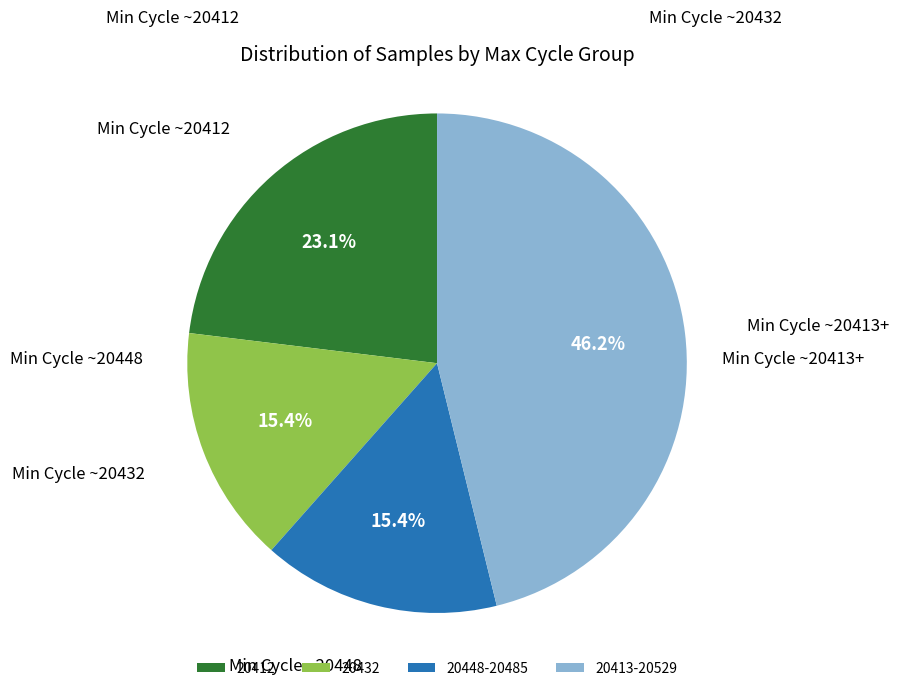

Does any single category account for the majority?

No